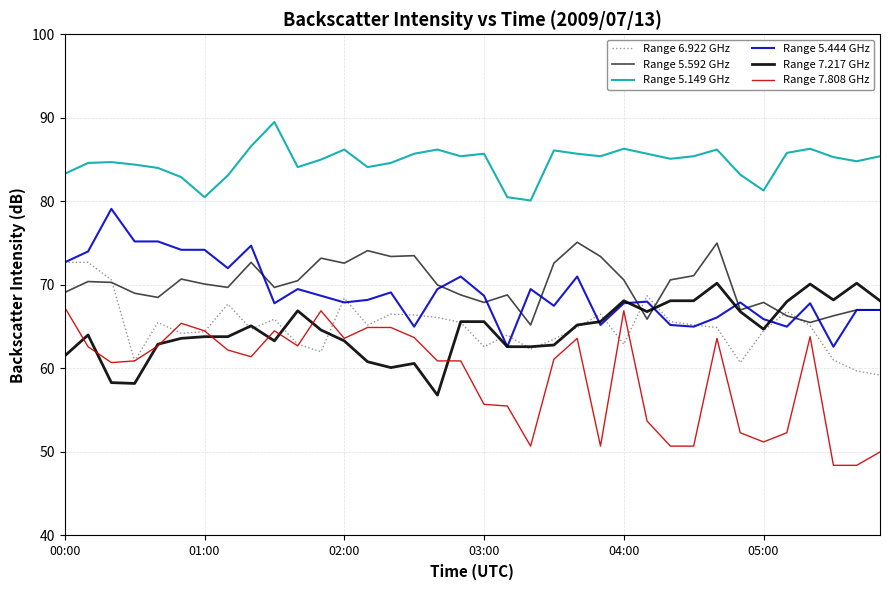

Which series has the largest range (max minus min)?

Range 7.808 GHz